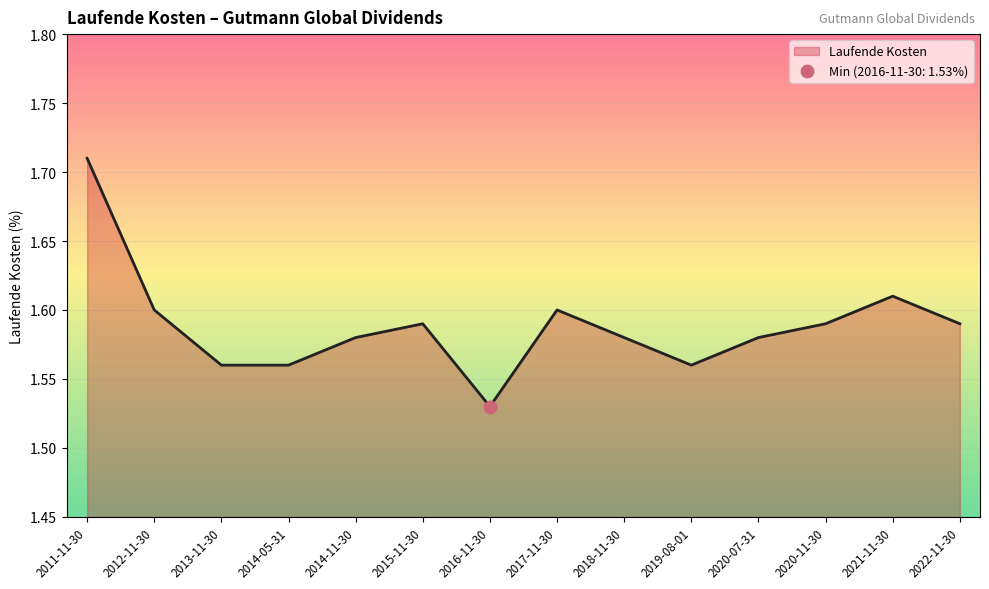

Between 2022-11-30 and 2021-11-30, which is larger?

2021-11-30